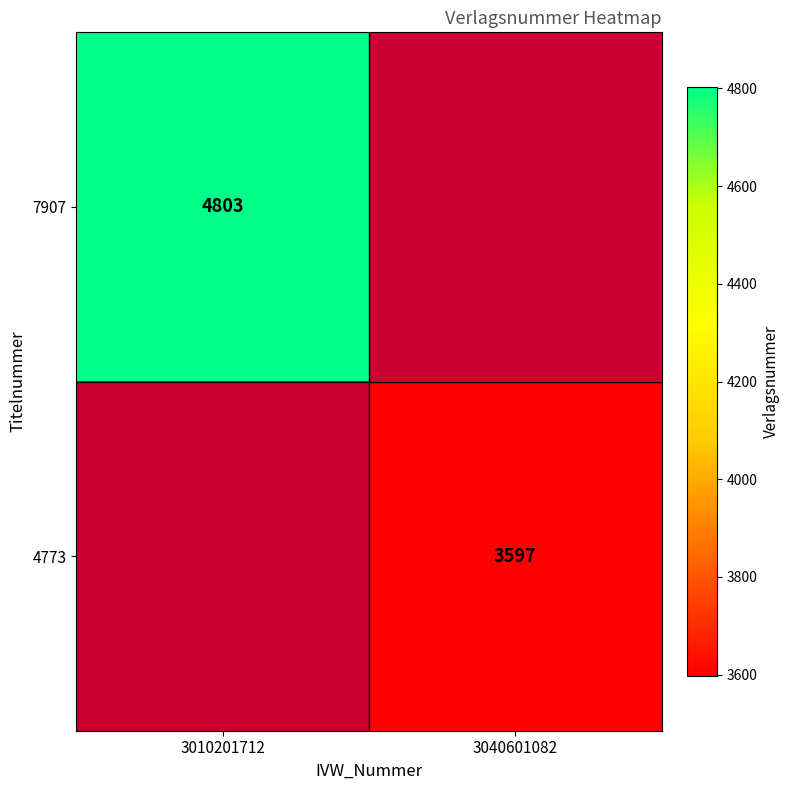

What is the maximum value shown in the chart?

4803.0